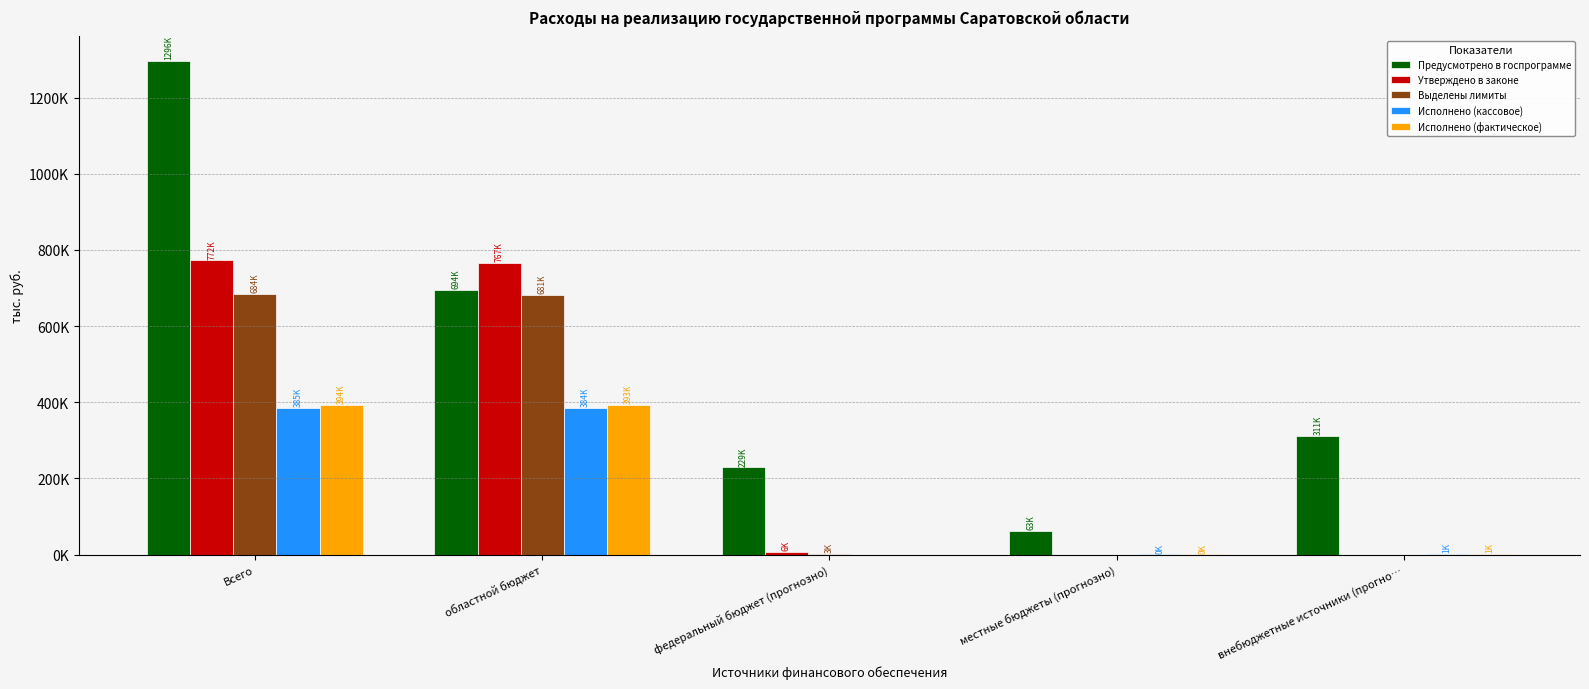

Is the value of Исполнено (кассовое) at федеральный бюджет (прогнозно) greater than the value of Выделены лимиты at местные бюджеты (прогнозно)?

No